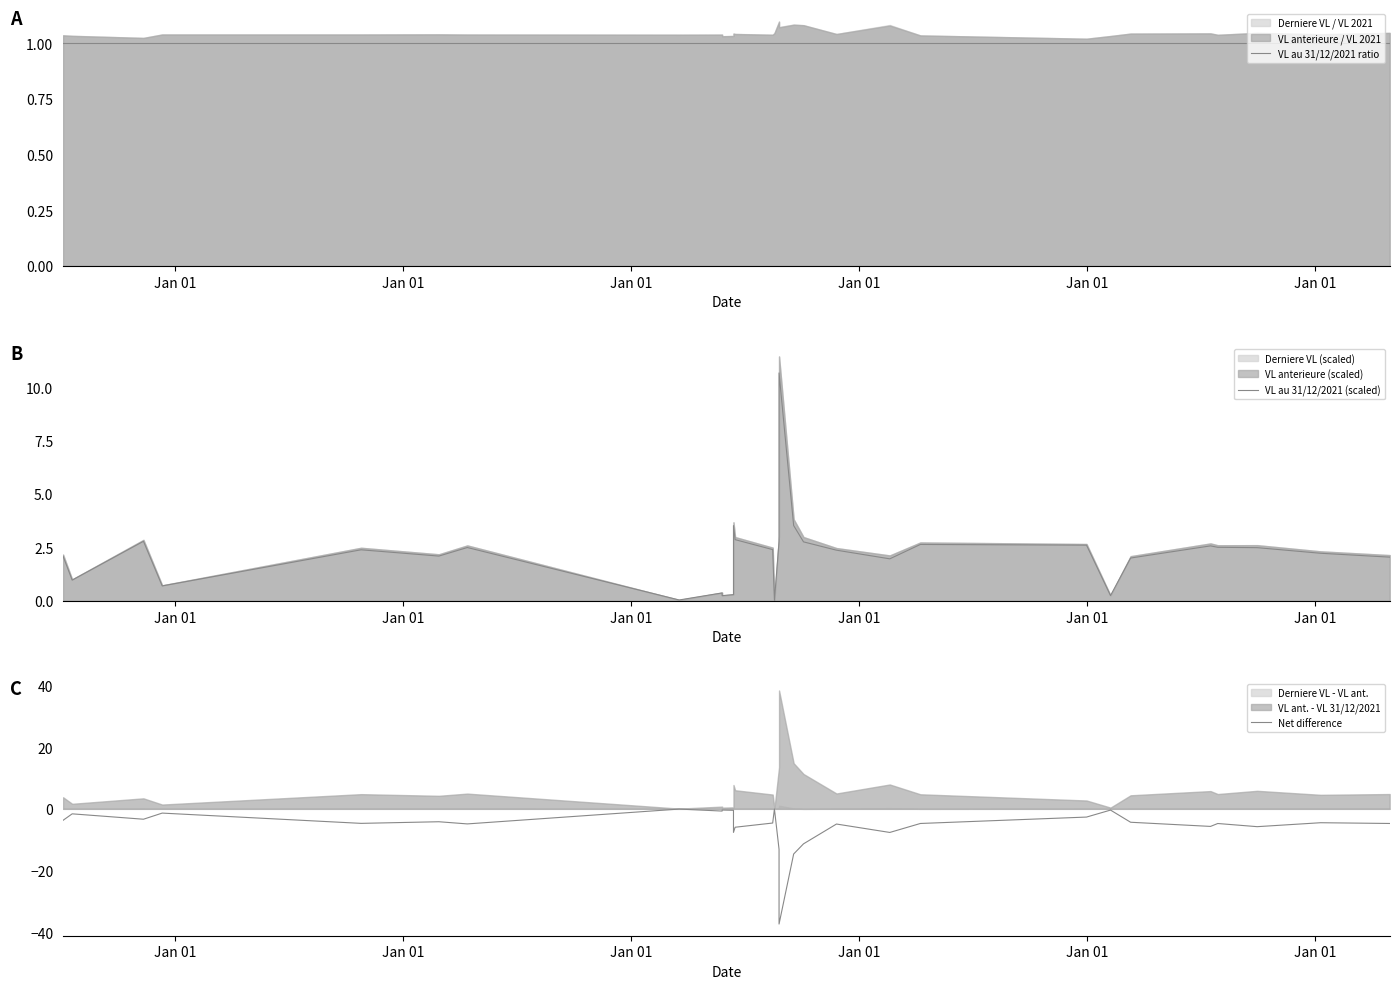

How many lines are shown in the chart?

3